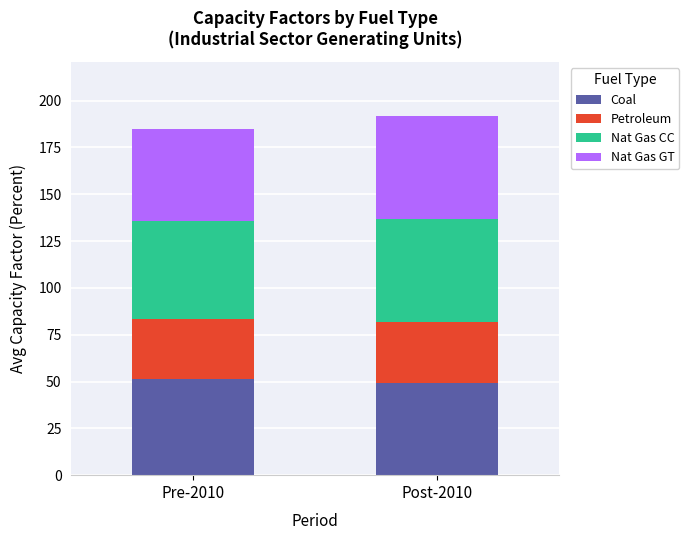

The Coal series shows 51.2 at Pre-2010. True or false?

True